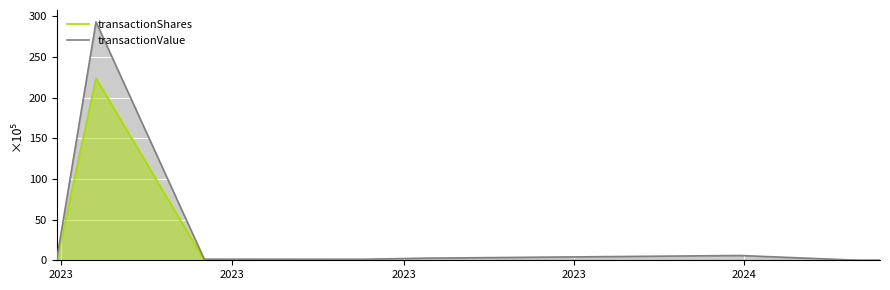

Which series has the largest range (max minus min)?

transactionValue